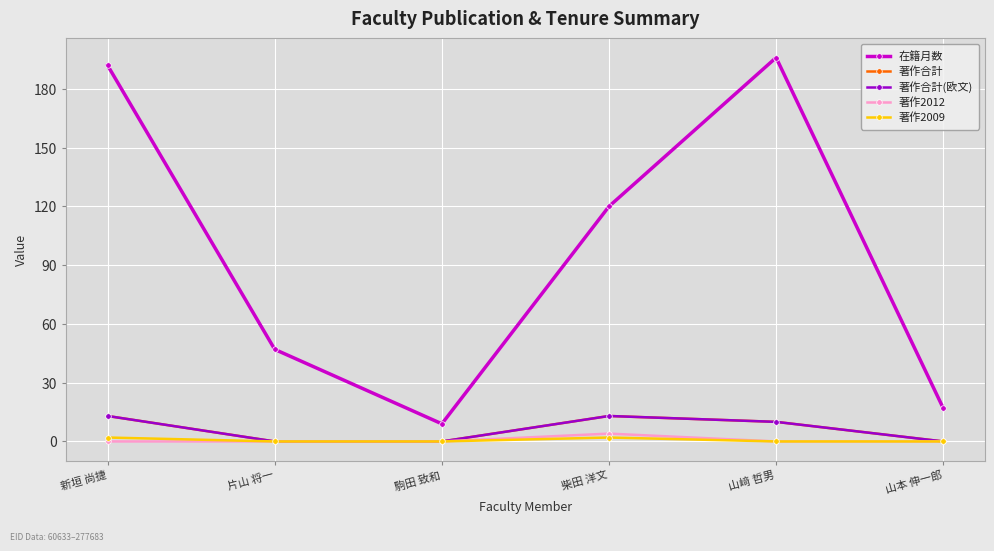

Does the chart have visible grid lines?

Yes